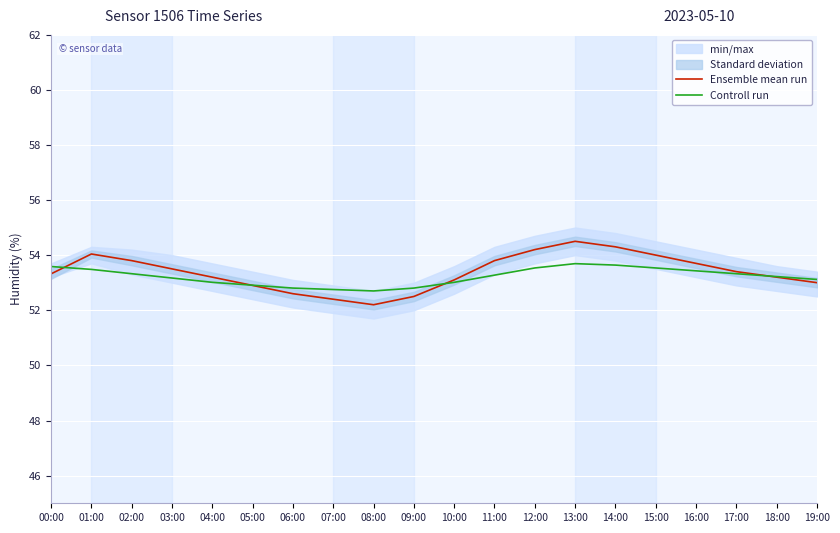

Rank the series by their average value, from lowest to highest.

Controll run, Ensemble mean run